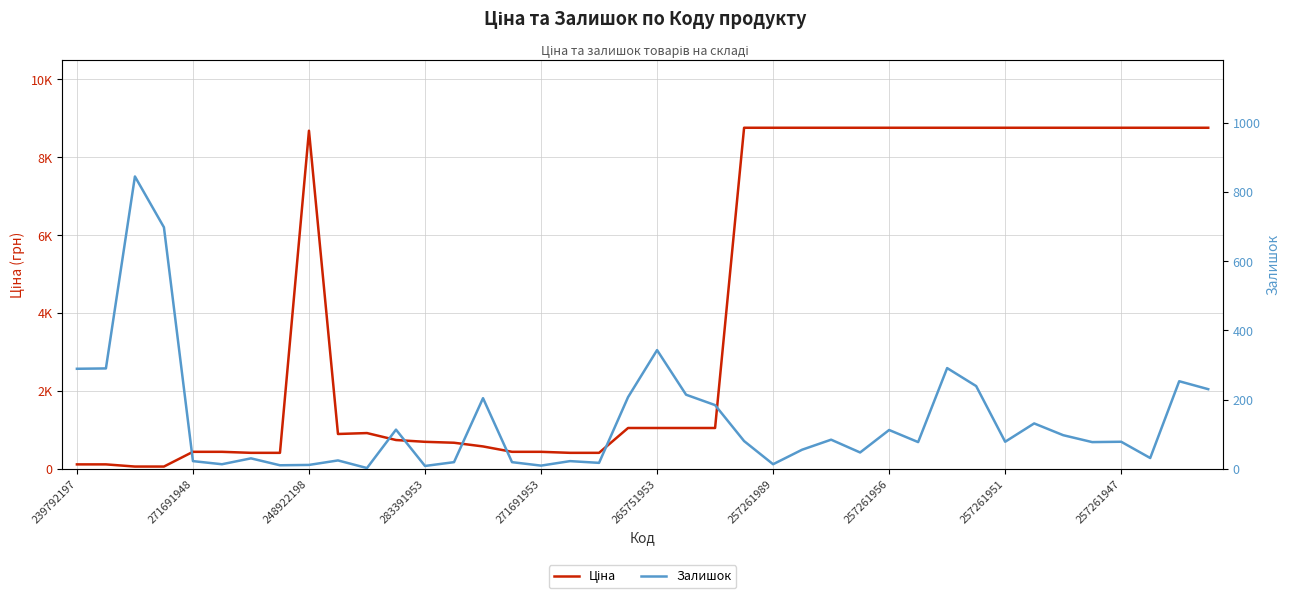

What are all the series names shown in the legend?

Ціна, Залишок